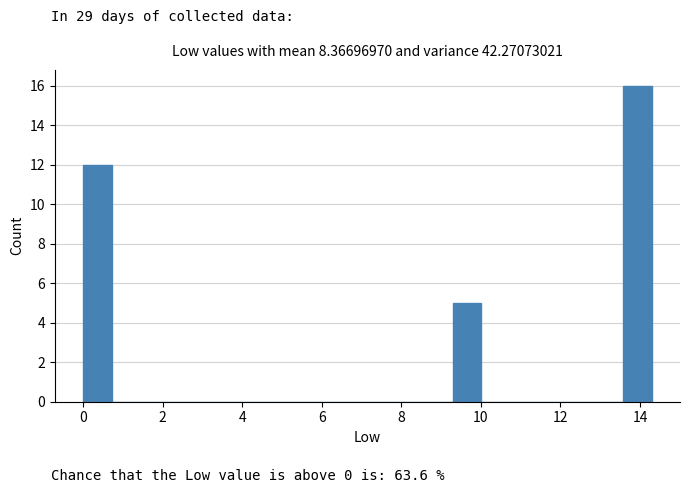

Read against the x-axis, roughly where is the centre of the tallest bar?

14.0